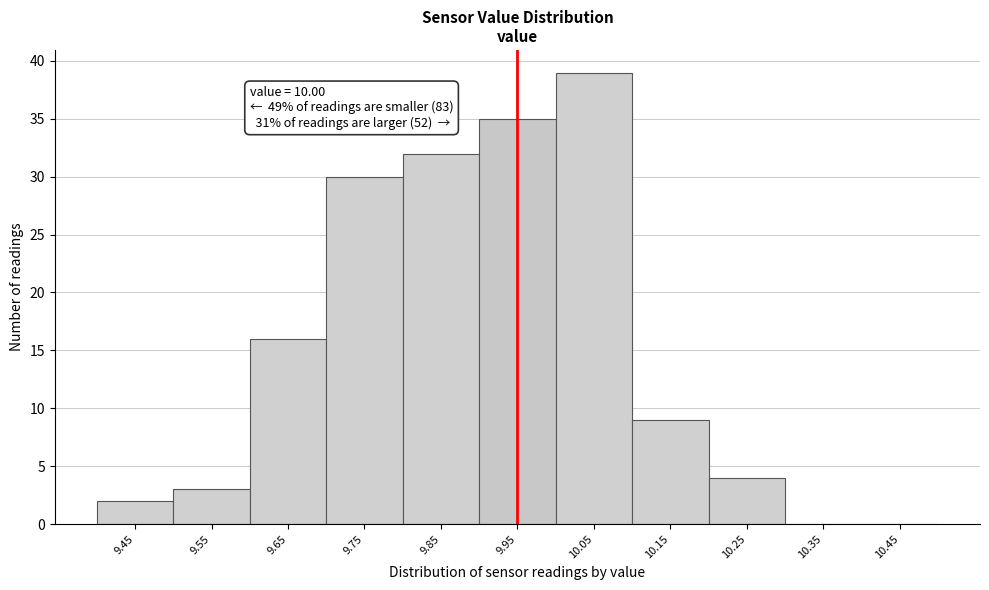

Reading left to right, transcribe all the data shown in this chart.

9.45=2	9.55=3	9.65=16	9.75=30	9.85=32	9.95=35	10.05=39	10.15=9	10.25=4	10.35=0	10.45=0